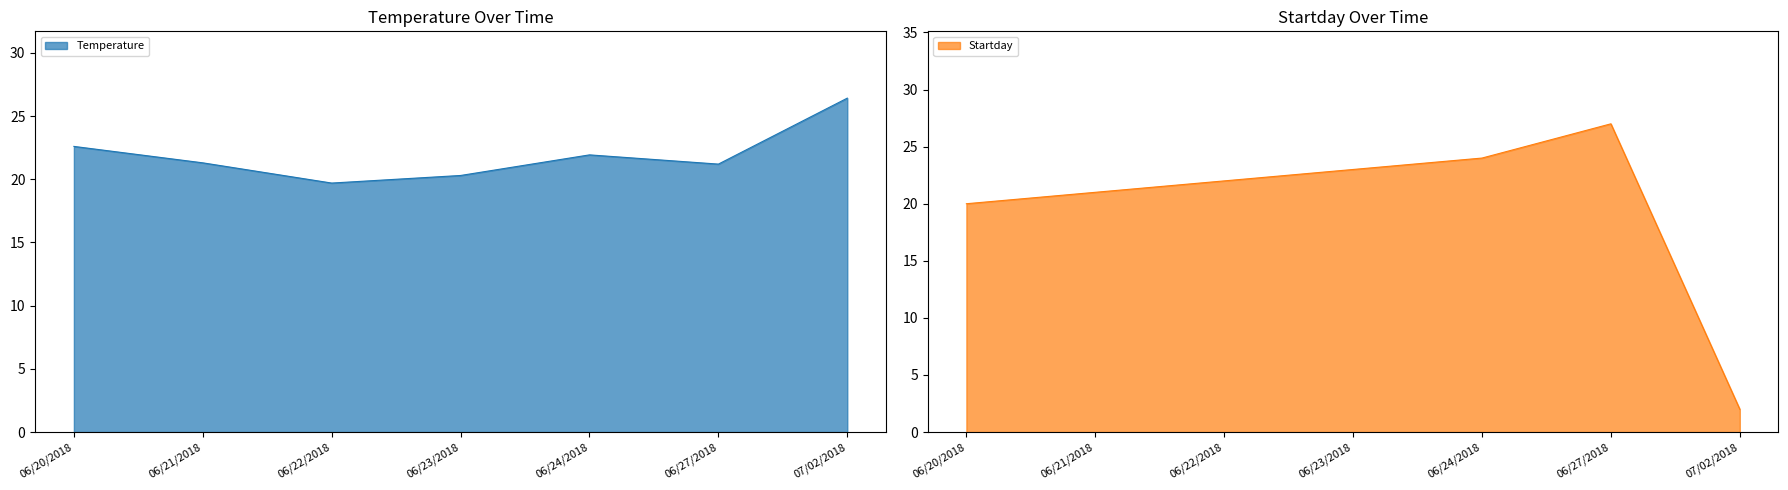

Reading right to left, extract all data points from this chart.

Temperature: 07/02/2018=26.4	06/27/2018=21.2	06/24/2018=21.9	06/23/2018=20.3	06/22/2018=19.7	06/21/2018=21.3	06/20/2018=22.6
Startday: 07/02/2018=2.0	06/27/2018=27.0	06/24/2018=24.0	06/23/2018=23.0	06/22/2018=22.0	06/21/2018=21.0	06/20/2018=20.0